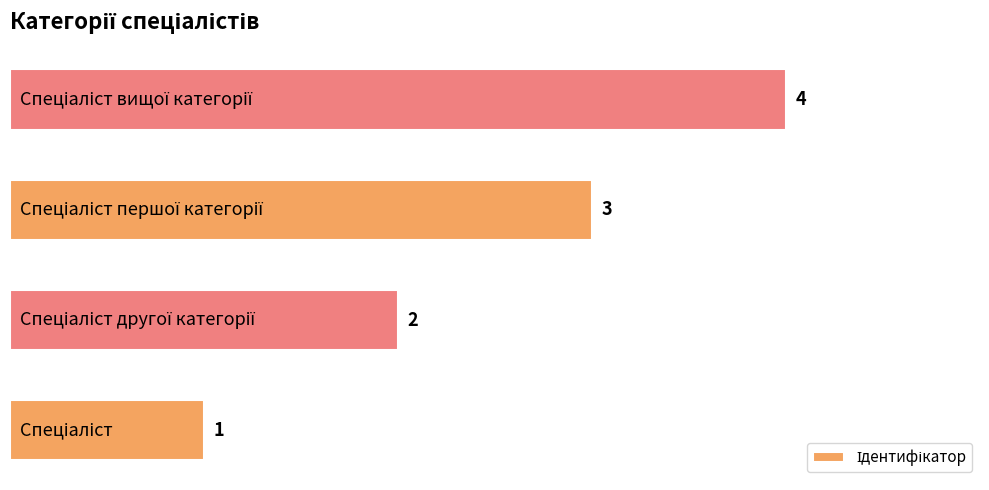

How many values are between 2 and 4?

3